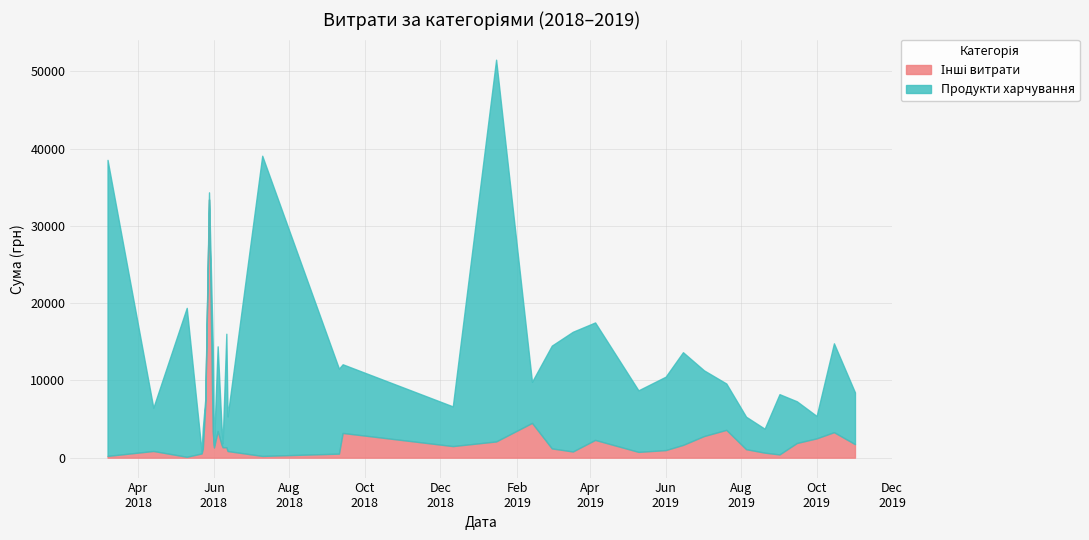

In Продукти харчування, how many points are higher than both neighbors (excluding endpoints)?

11